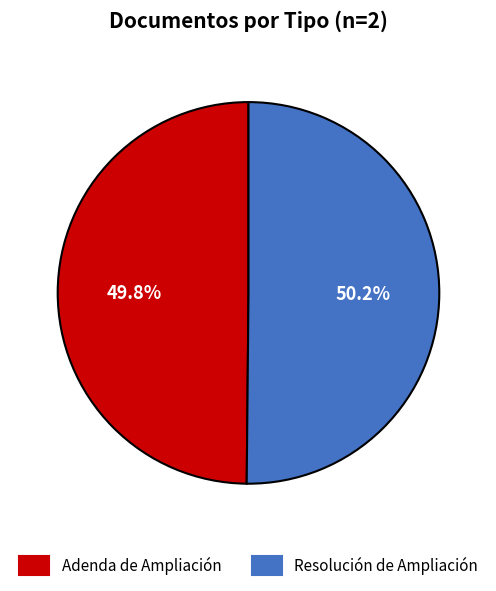

How much of the chart is everything except Resolución de Ampliación?

49.8%